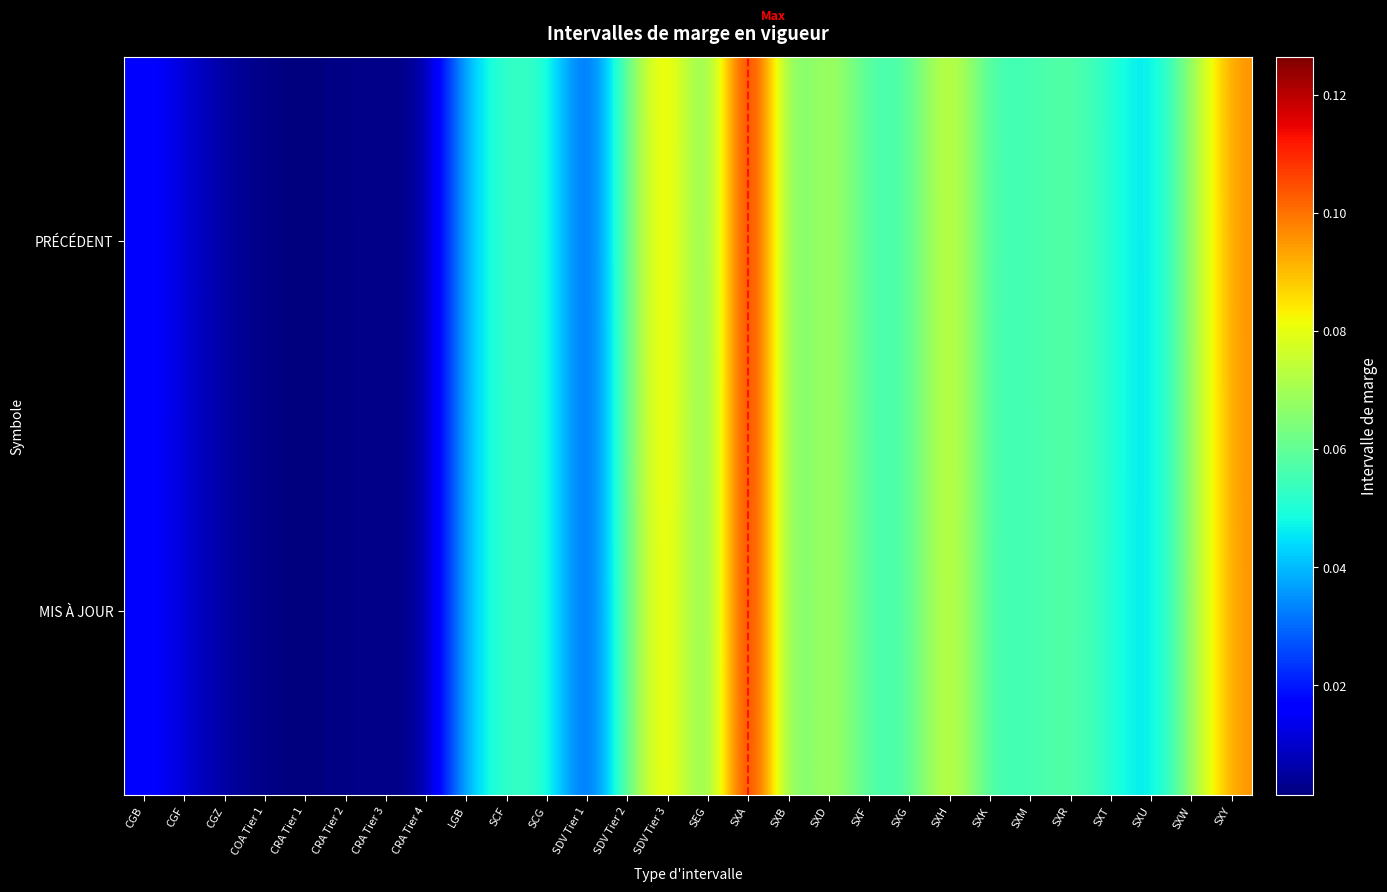

At which category is the sum across all series the highest?

SXA